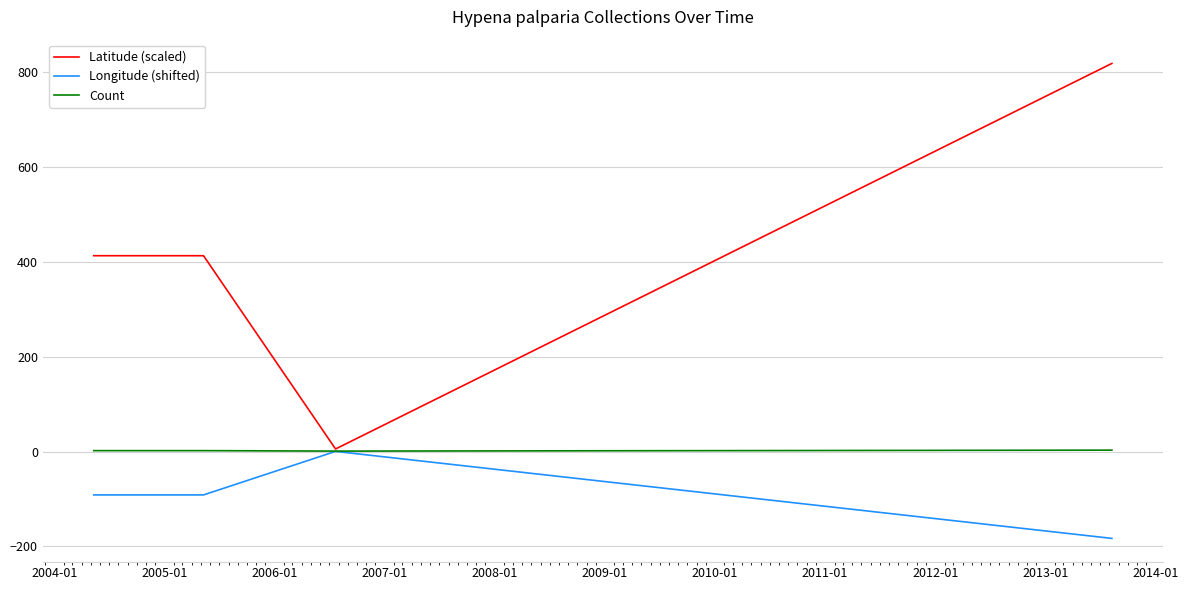

Rank the series by their average value, from highest to lowest.

Latitude (scaled), Count, Longitude (shifted)